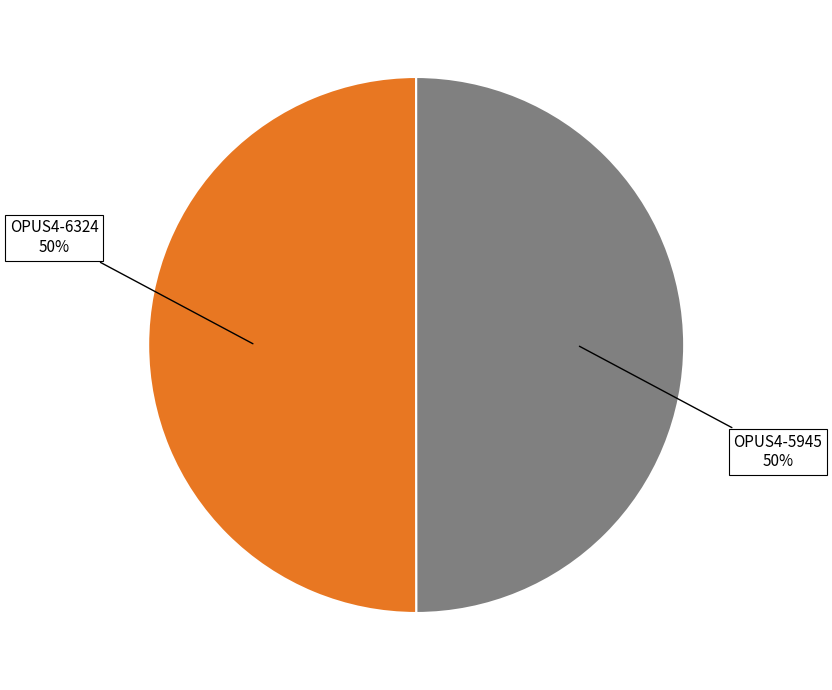

How many segments does this pie chart have?

2